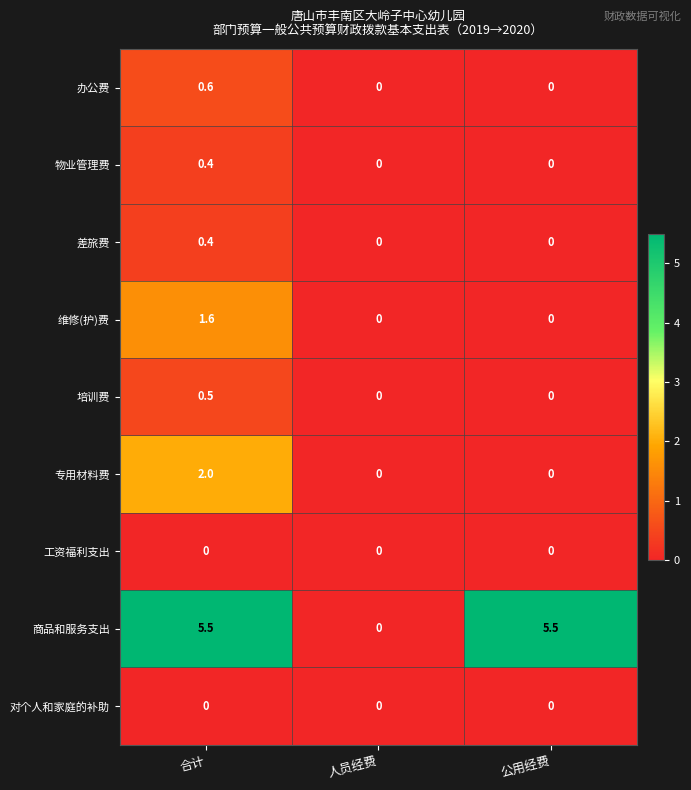

What is the sum of the 商品和服务支出 values at 合计 and 人员经费?

5.5